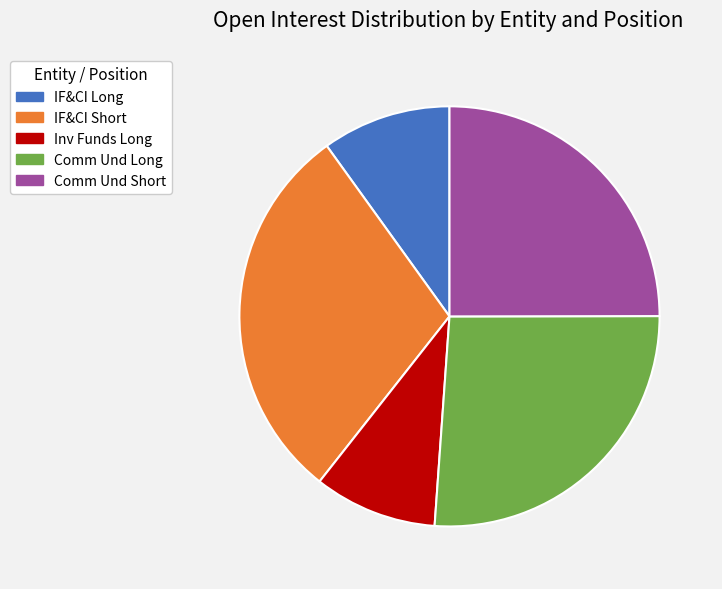

Count the number of slices in the pie.

5